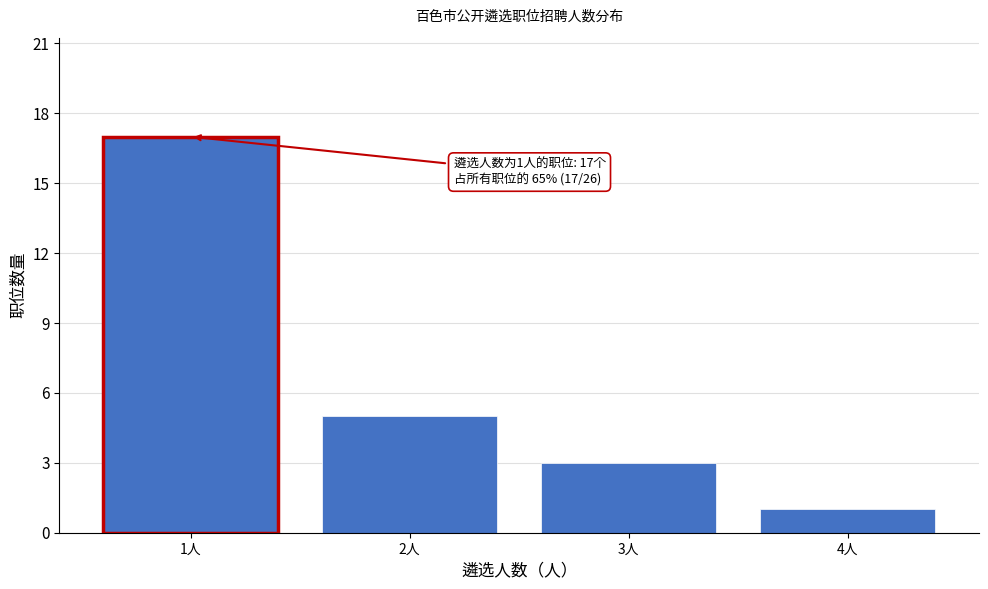

Reading left to right, extract all data points from this chart.

17	5	3	1